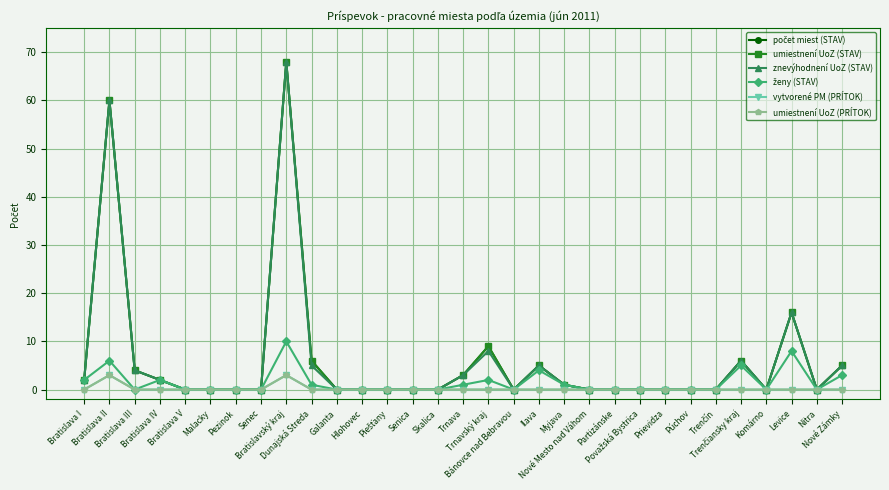

True or false: znevýhodnení UoZ (STAV) has a value of 0 at Prievidza.

True